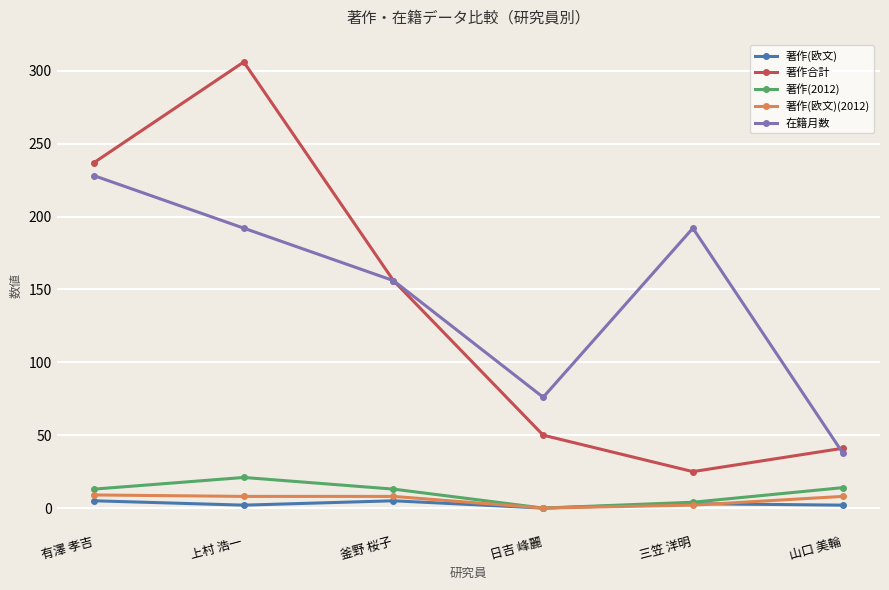

Does the chart display data point markers on the line(s)?

Yes